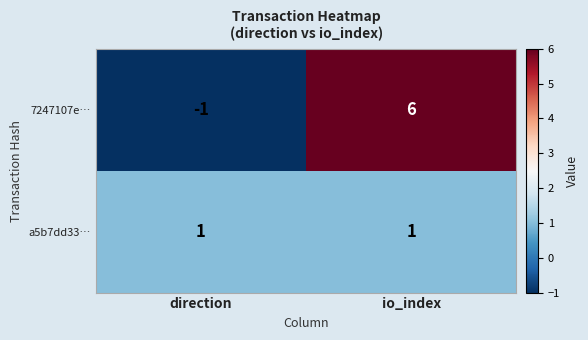

At which category is the sum across all series the highest?

io_index